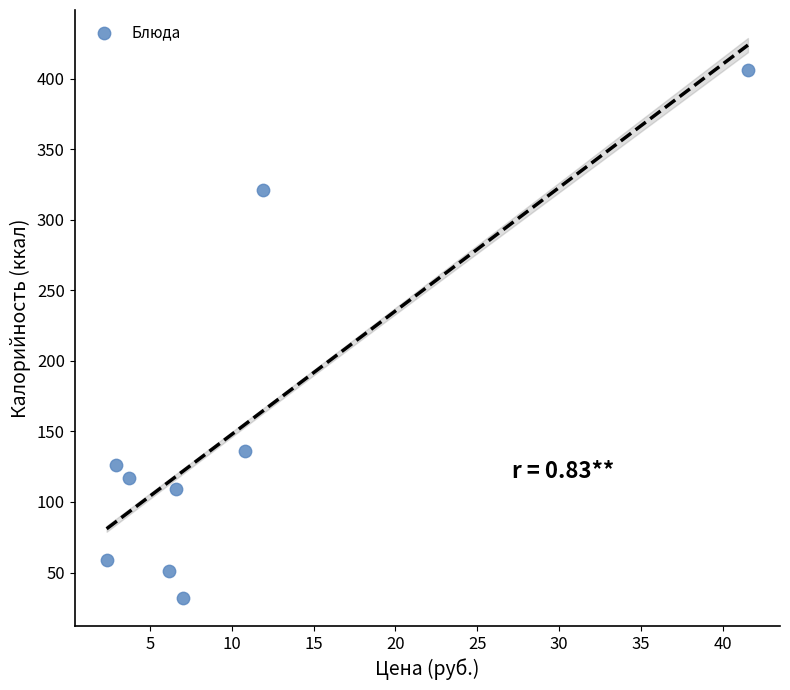

What Y value in the scatter plot is closest to 219?

136